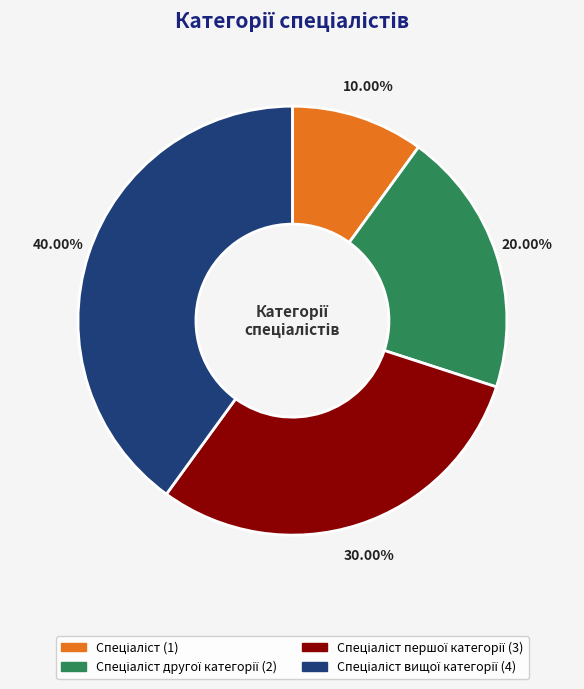

Does any single category account for the majority?

No